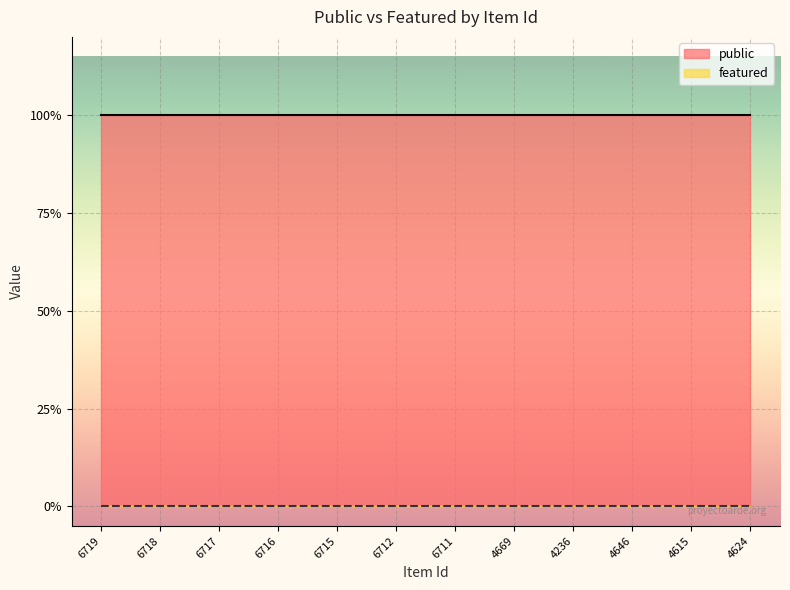

True or false: public and featured intersect in this chart.

False